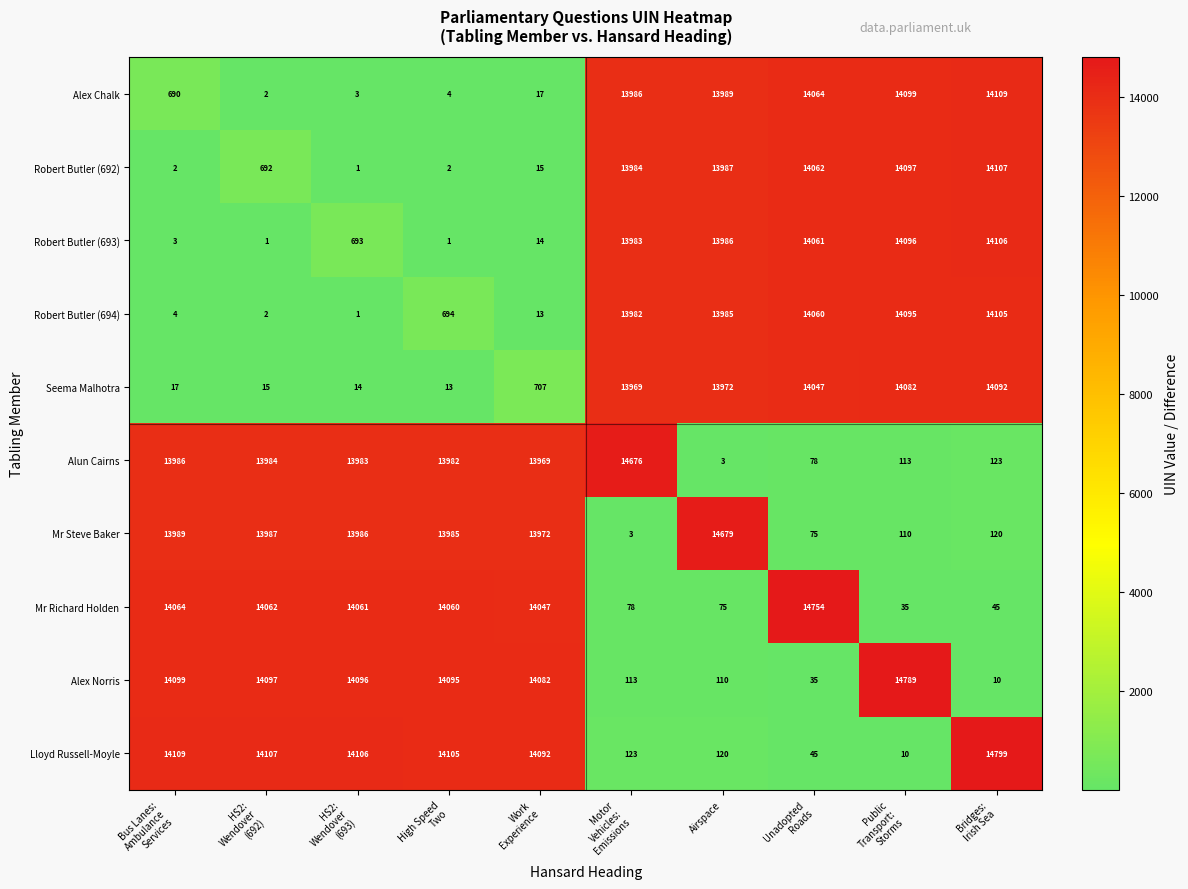

What is the difference between the maximum and minimum values in the Robert Butler (693) series?

14105